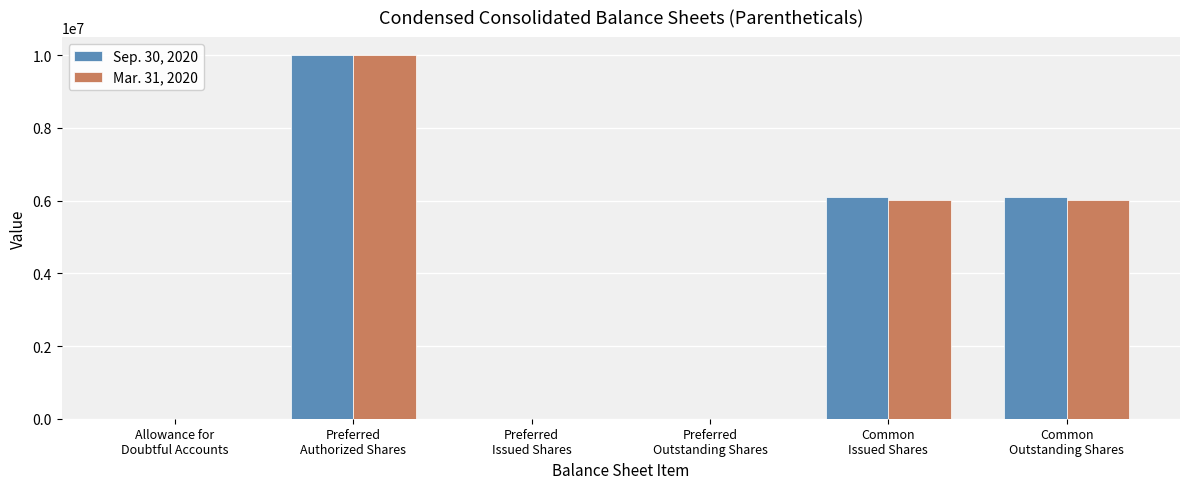

How many data points does each series have?

6